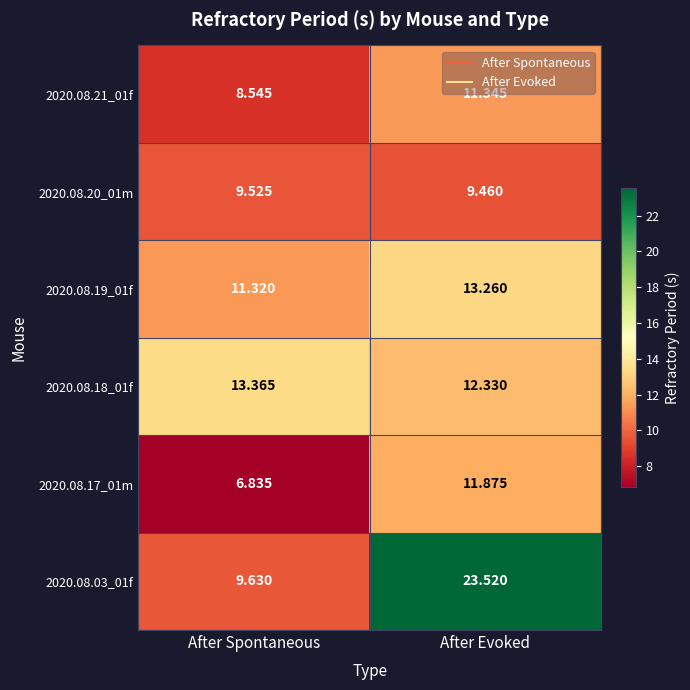

At how many categories does at least one series exceed 22?

1